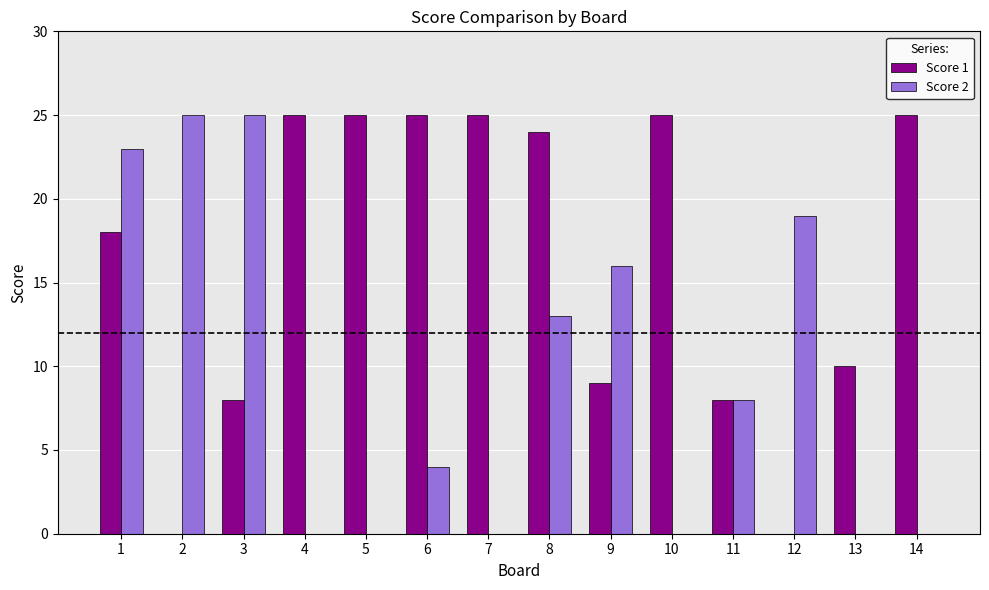

What is the sum of all Score 1 values?

227